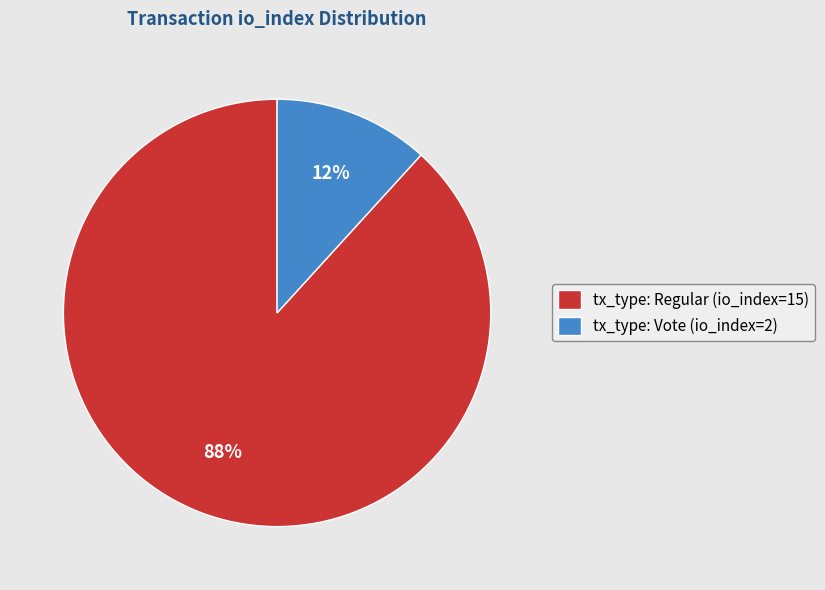

To the nearest percent, what is the average slice percentage?

50%